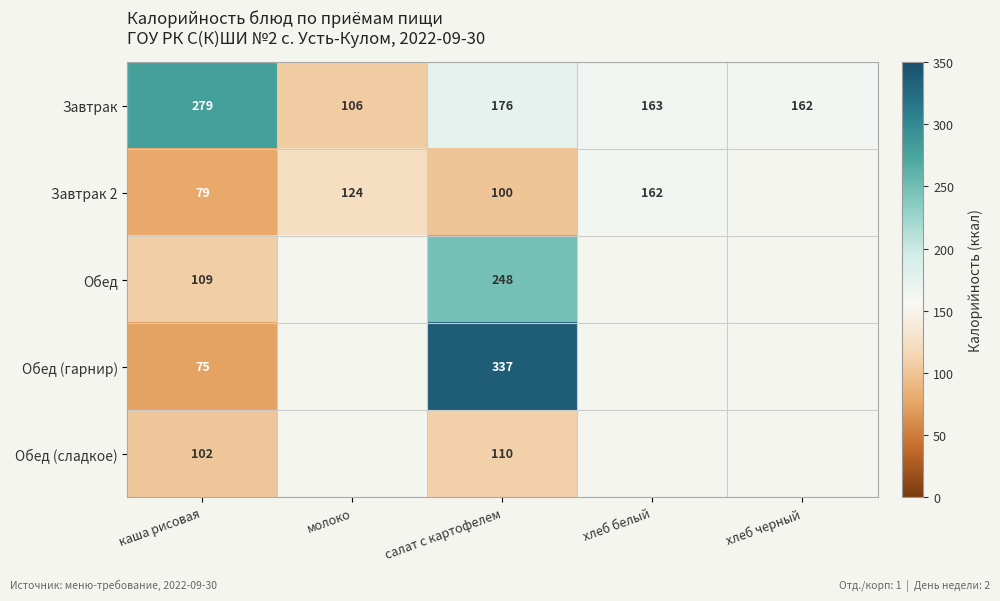

Count the number of data series in this chart.

5